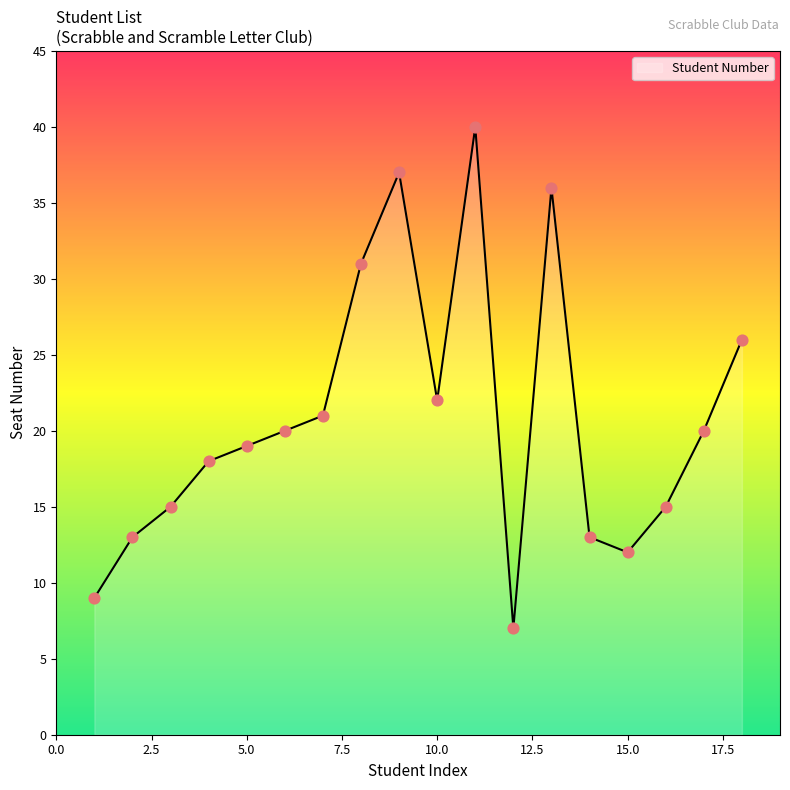

What is the difference between the maximum and minimum values?

33